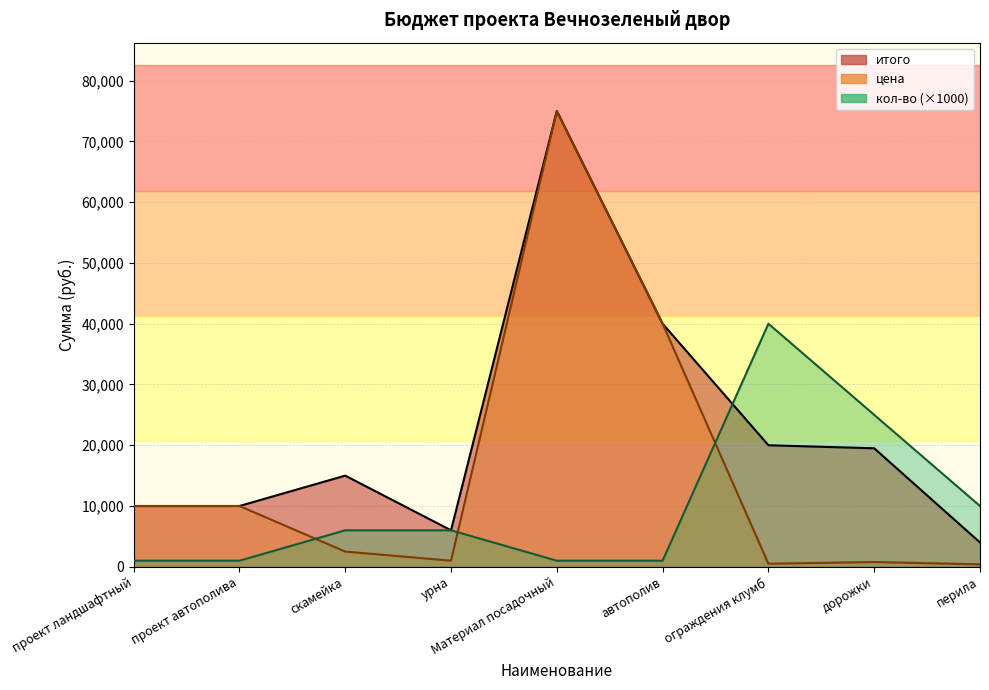

Where does the итого series first go above 15000?

Материал посадочный